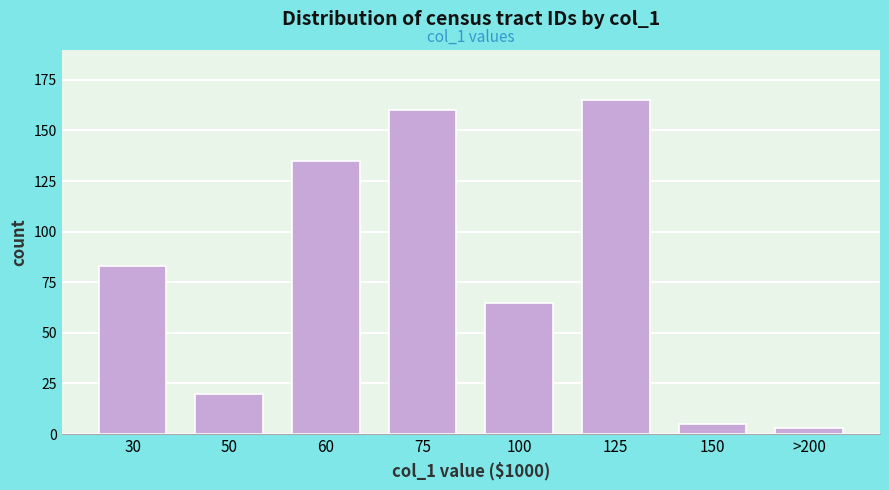

Reading right to left, list all the values displayed in this chart.

>200=3	150=5	125=165	100=65	75=160	60=135	50=20	30=83